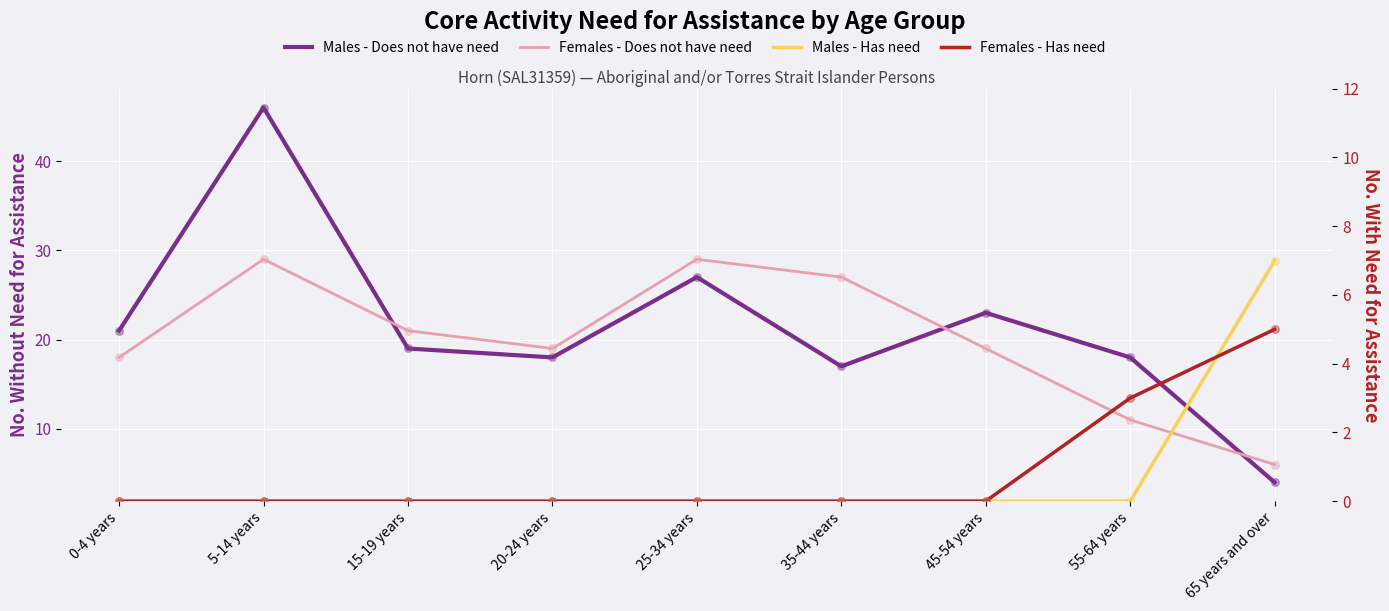

Which series has the largest total across all categories?

Males - Does not have need